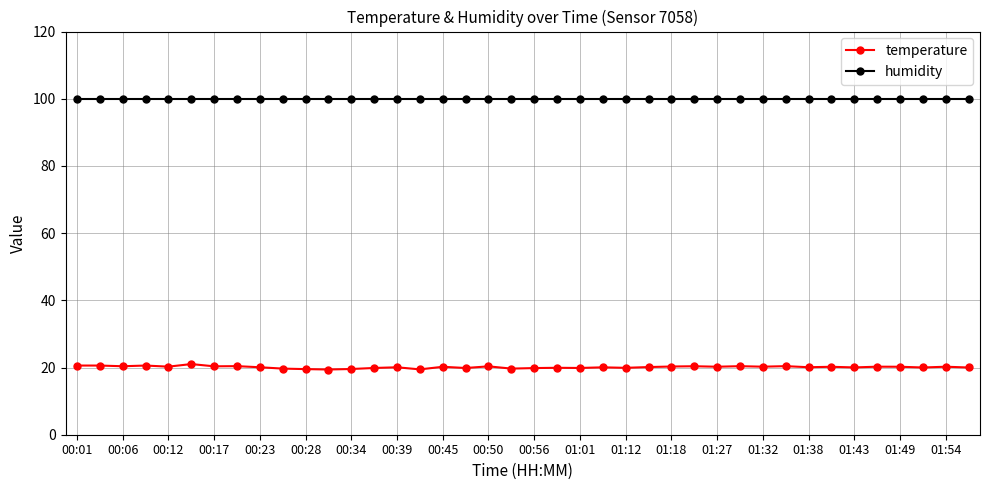

What is the average value of the humidity series?

100.0